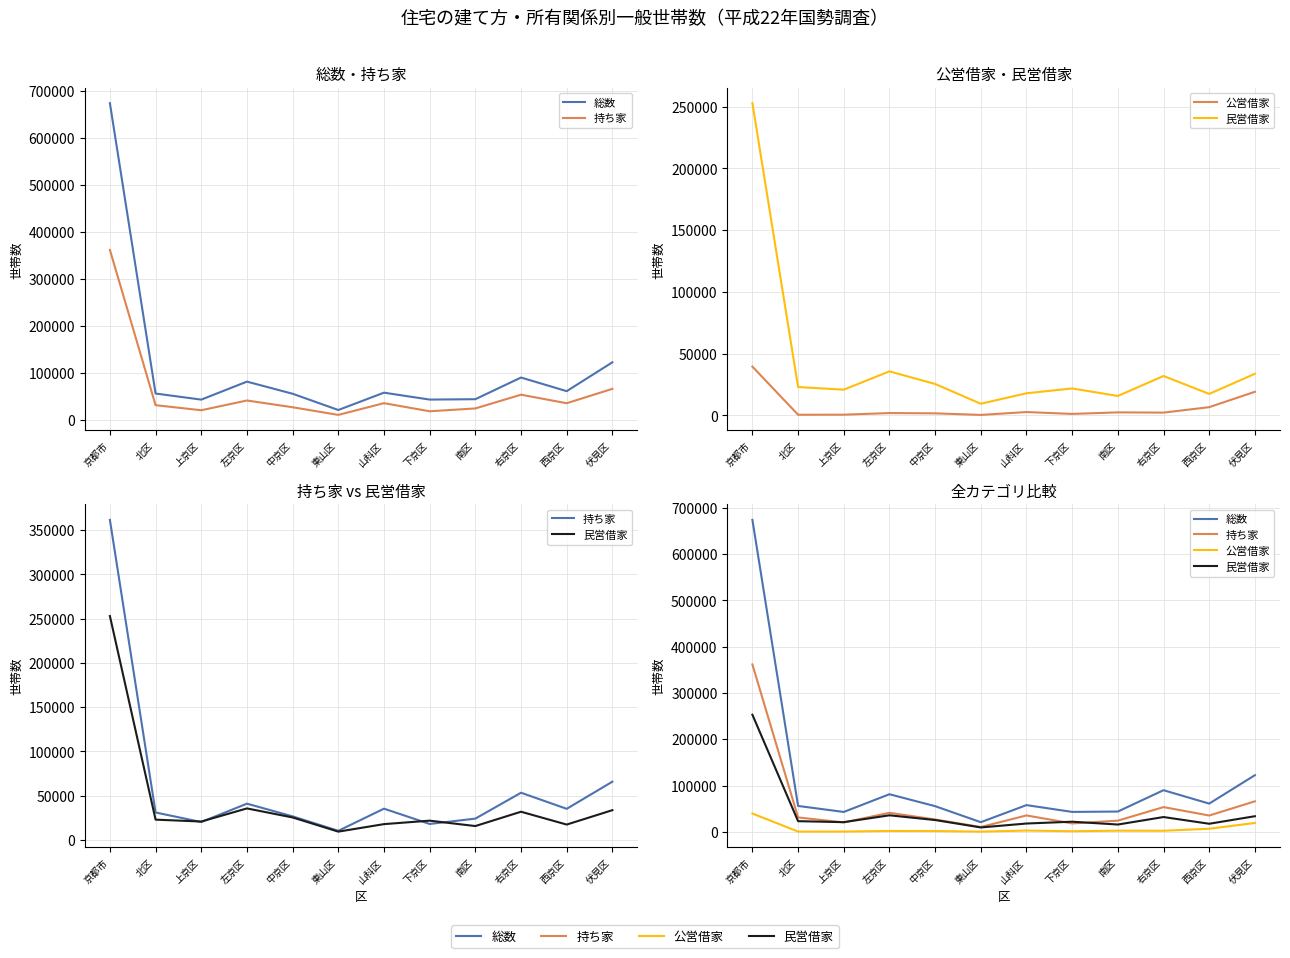

Rank the series by their average value, from highest to lowest.

総数, 持ち家, 民営借家, 公営借家